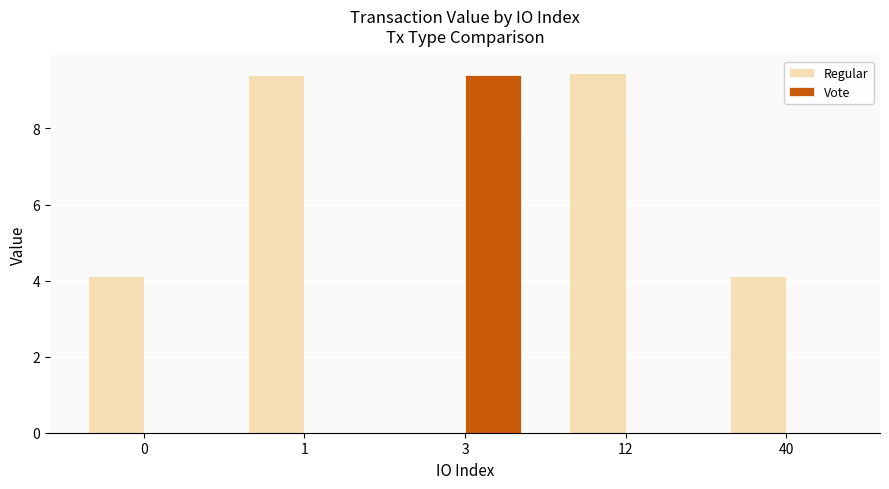

What is the average value of the Vote series?

1.9